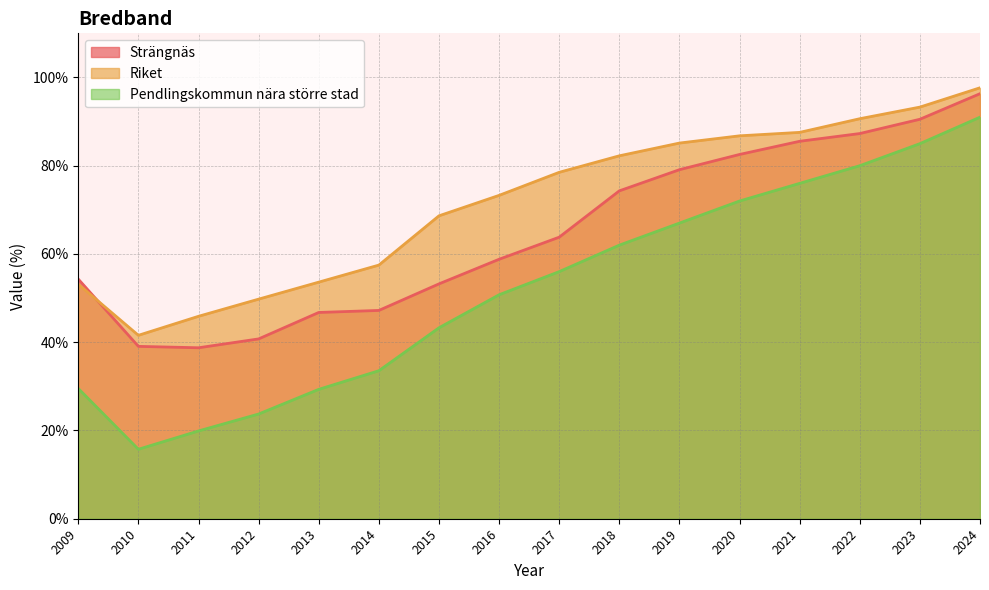

Rank the series at 2018 from highest to lowest value.

Riket, Strängnäs, Pendlingskommun nära större stad